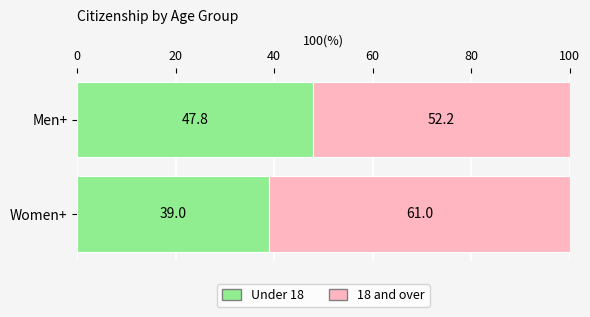

What is the total value across all series at Women+?

100.0